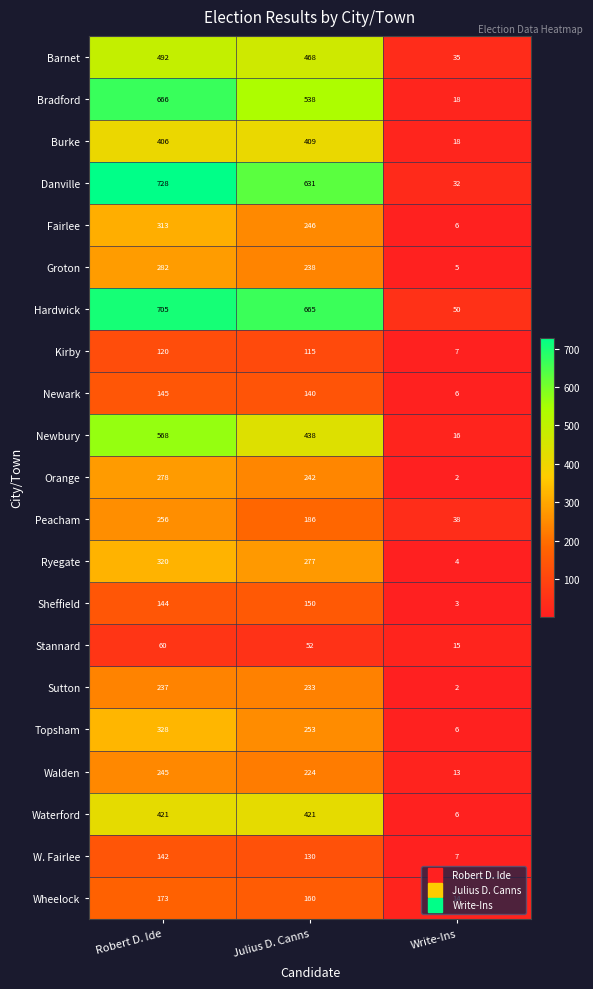

Is it true that Ryegate equals 7 at Write-Ins?

False